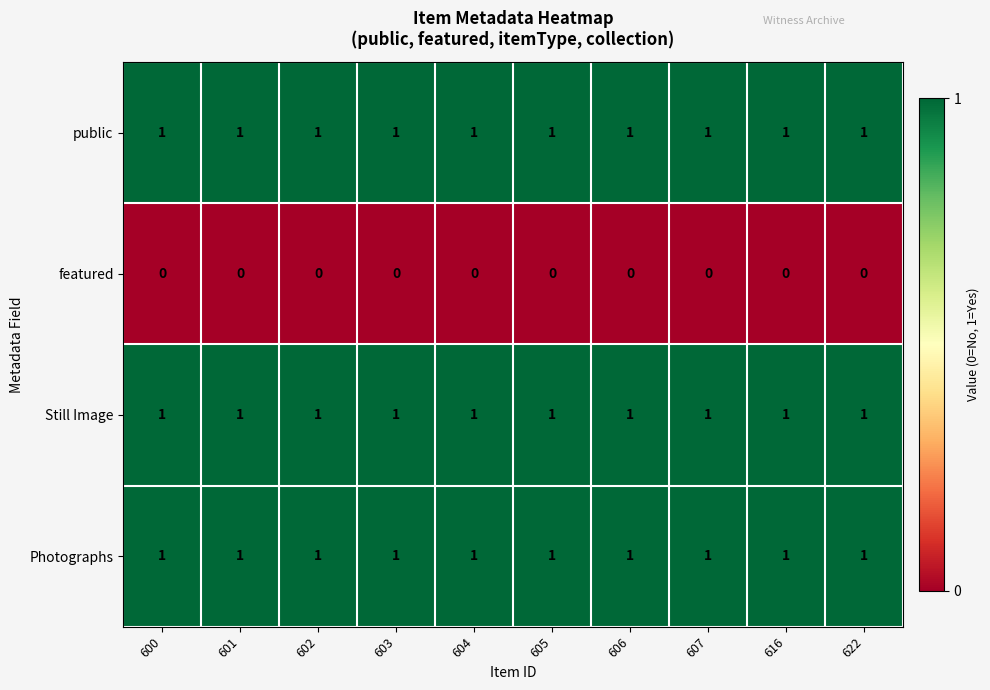

What is the total value across all series at 600?

3